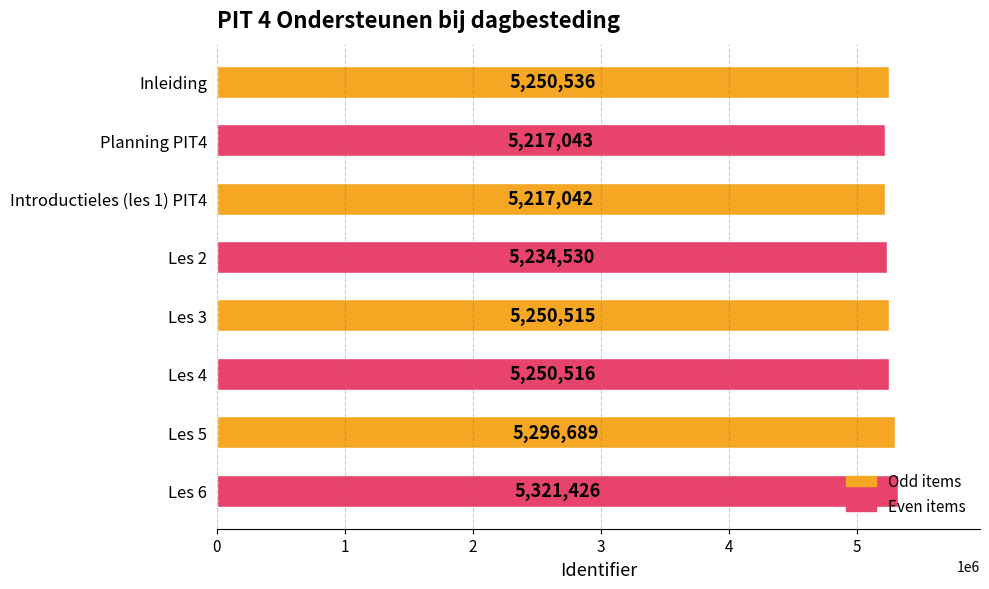

True or false: the data shows 2780664 at Inleiding.

False